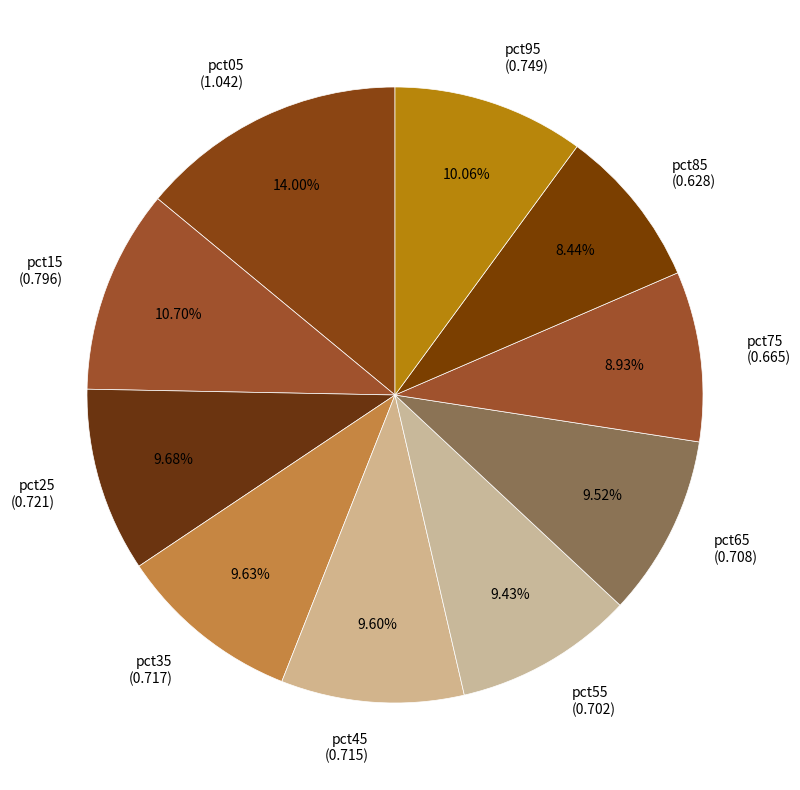

To the nearest percent, what is the difference between the pct95 and pct75 slice percentages?

1%